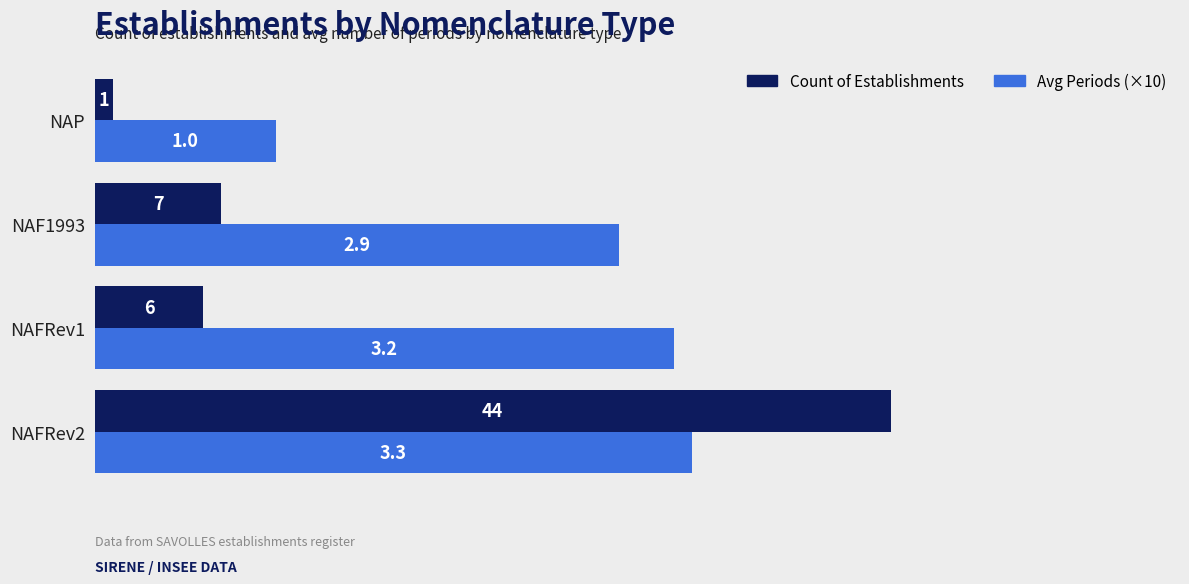

What is the difference between the maximum and minimum values in the Count of Establishments series?

43